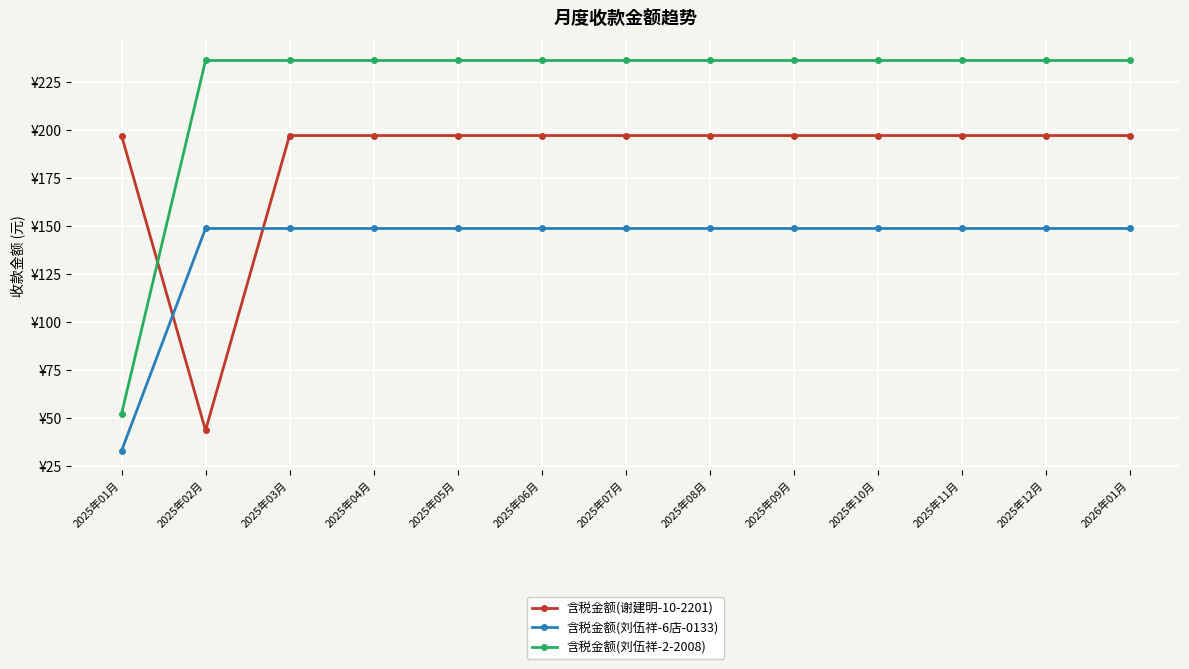

The 含税金额(刘伍祥-6店-0133) series shows 195.9 at 2025年10月. True or false?

False